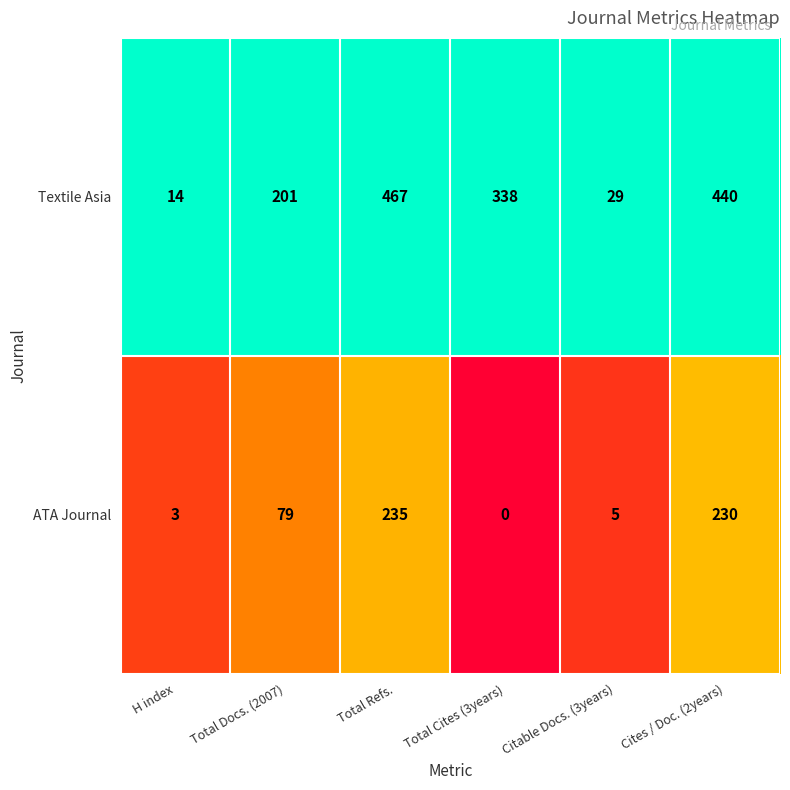

Which series has the largest total across all categories?

Textile Asia